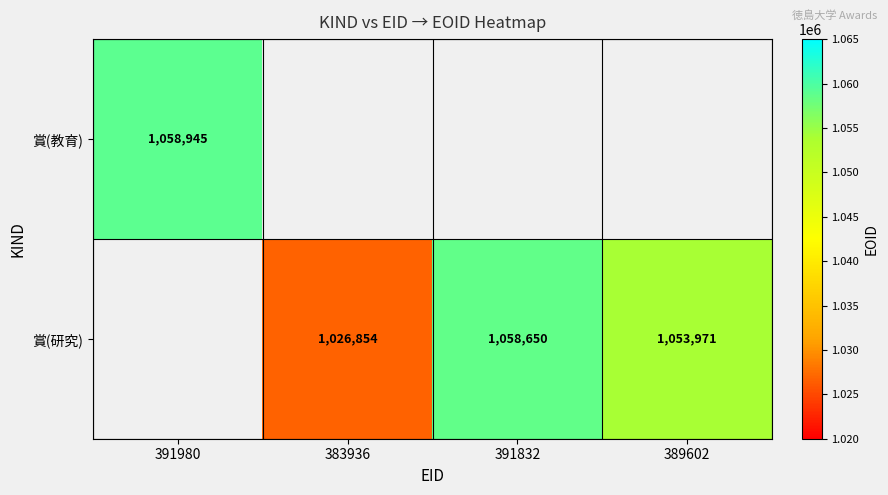

The 賞(研究) series shows 413499 at 391832. True or false?

False